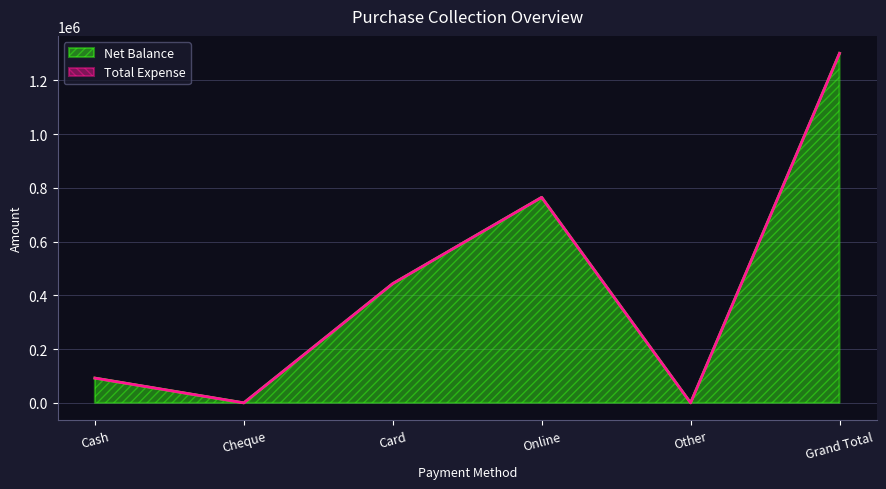

Does the chart display data point markers on the line(s)?

No